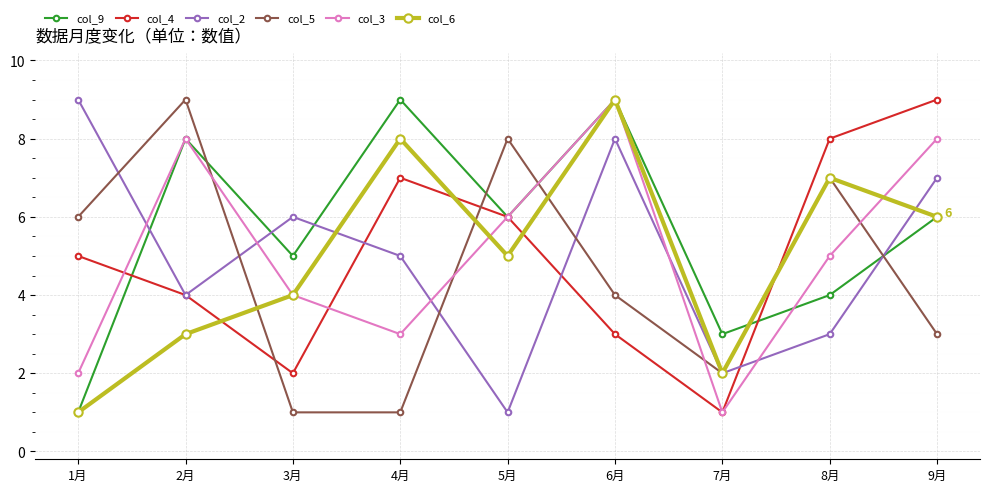

How many distinct data groups are displayed?

6